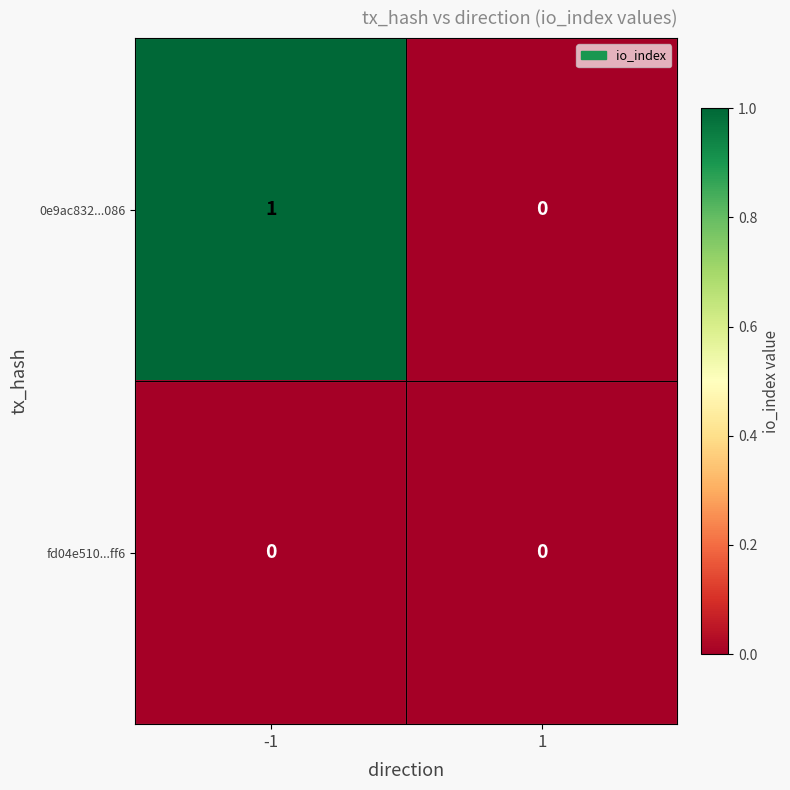

List the series in order of their peak value, lowest first.

fd04e510...ff6, 0e9ac832...086